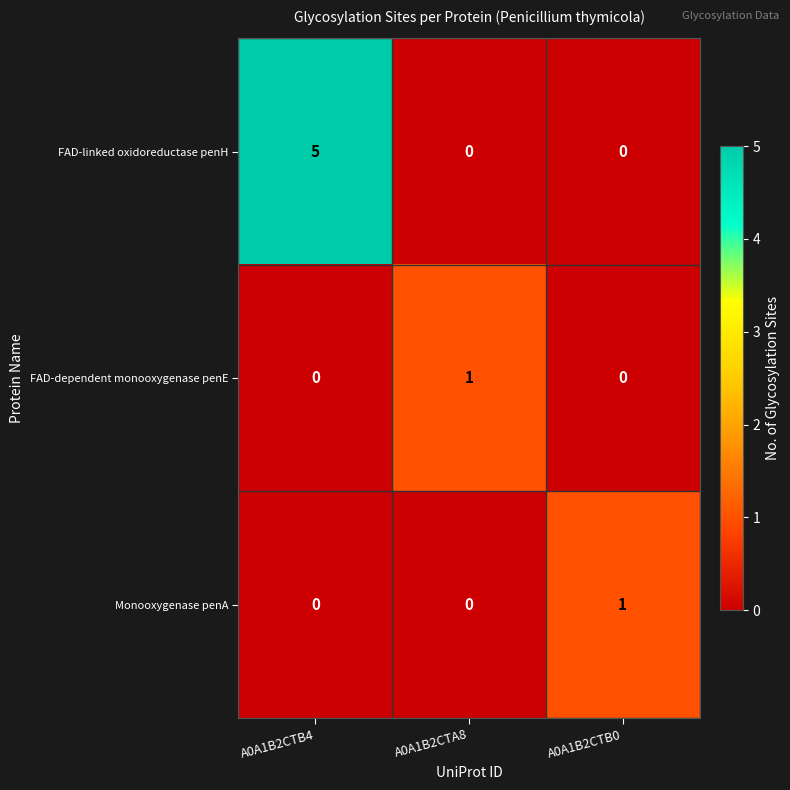

What is the greatest value displayed?

5